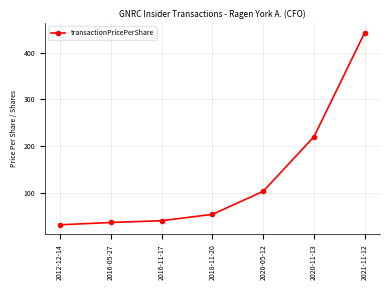

List the labels in order of value, largest first.

2021-11-12, 2020-11-13, 2020-05-12, 2018-11-20, 2016-11-17, 2016-05-27, 2012-12-14